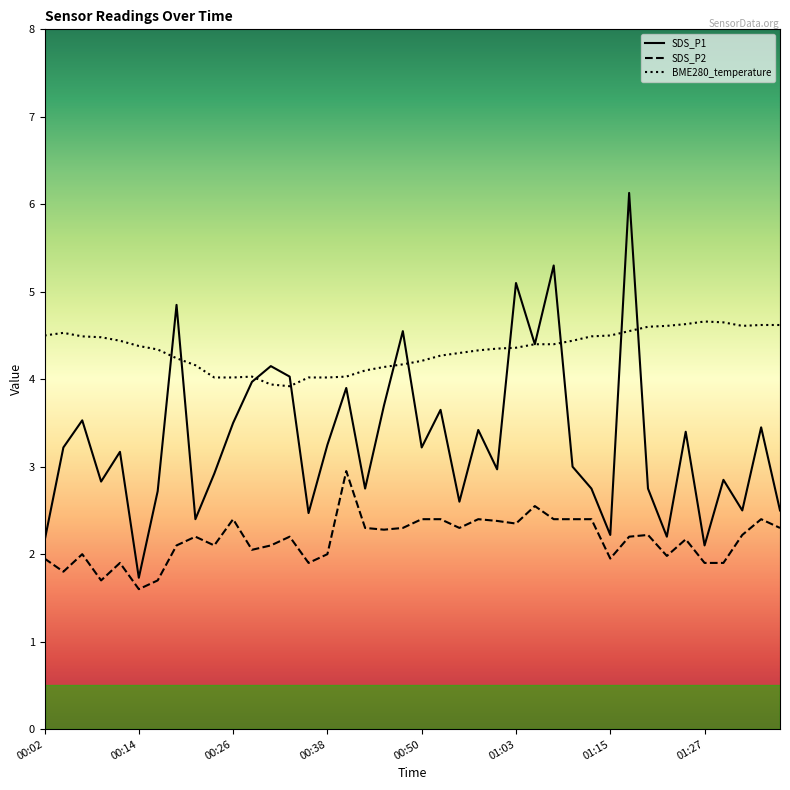

True or false: SDS_P1 and BME280_temperature cross at least once.

True